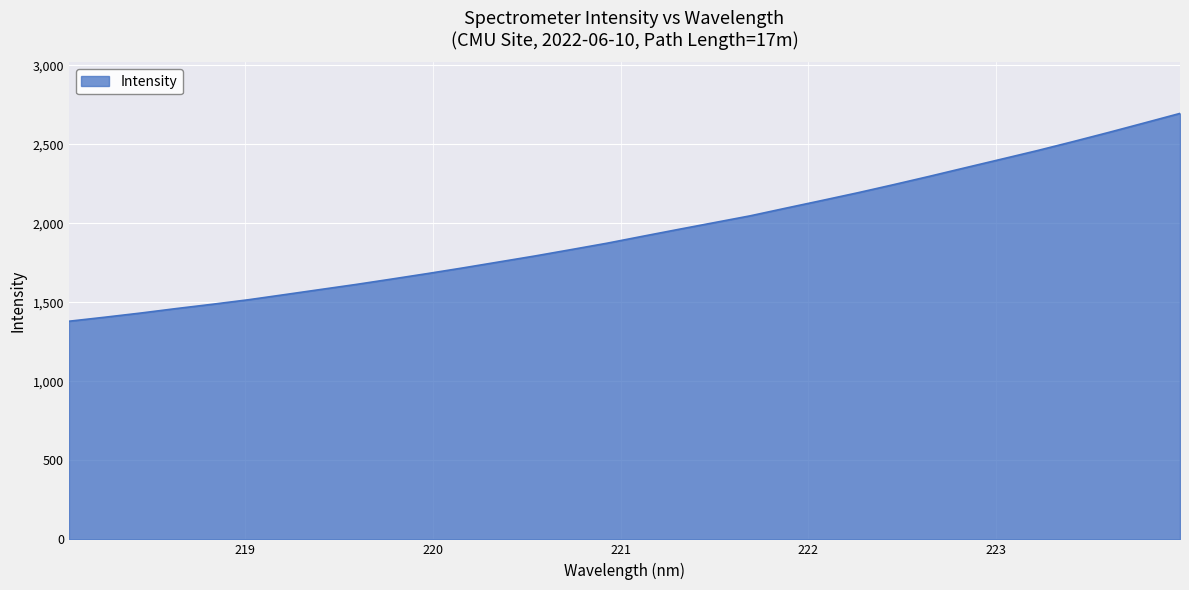

What is the maximum value shown in the chart?

2694.7